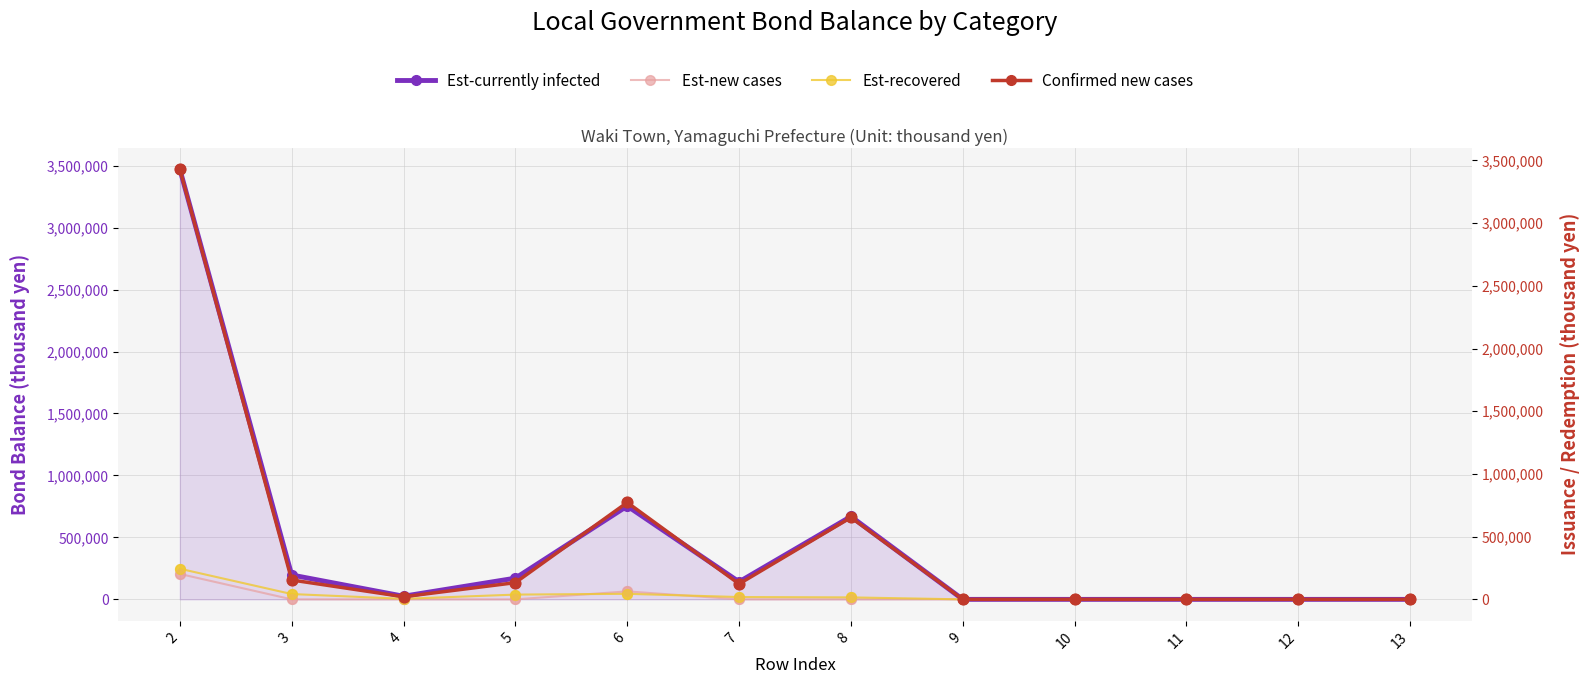

What is the total value across all series at 3?

393410